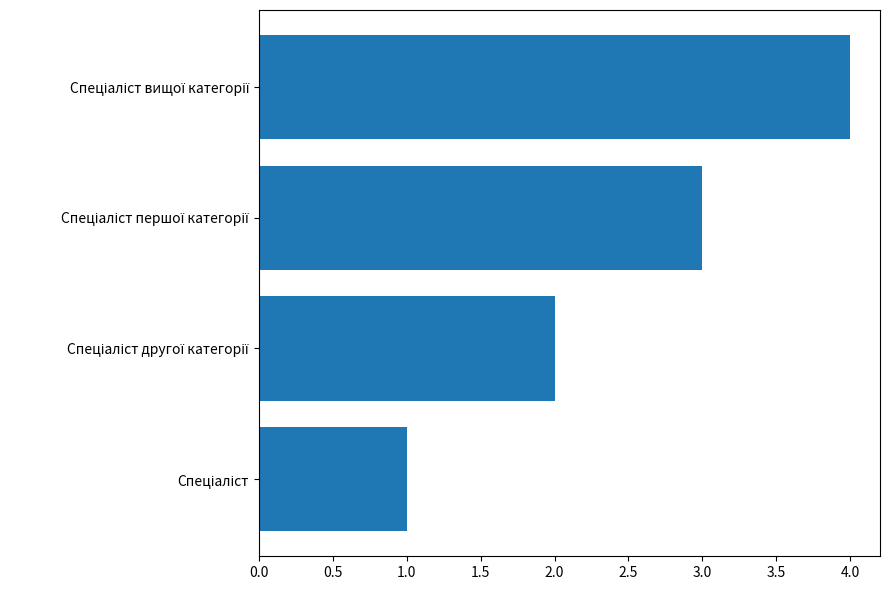

What is the maximum value shown in the chart?

4